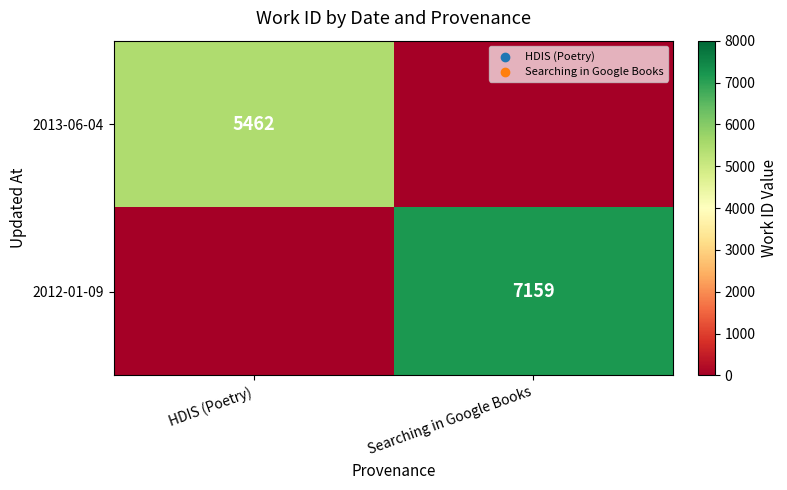

True or false: 2013-06-04 has a value of 8645 at HDIS (Poetry).

False